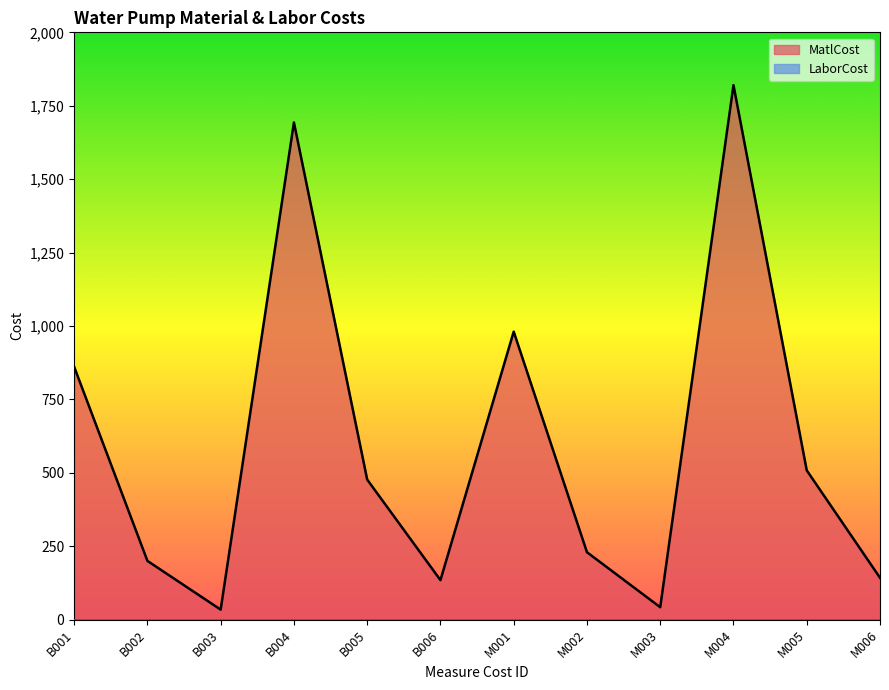

Count the number of values greater than 476.

6